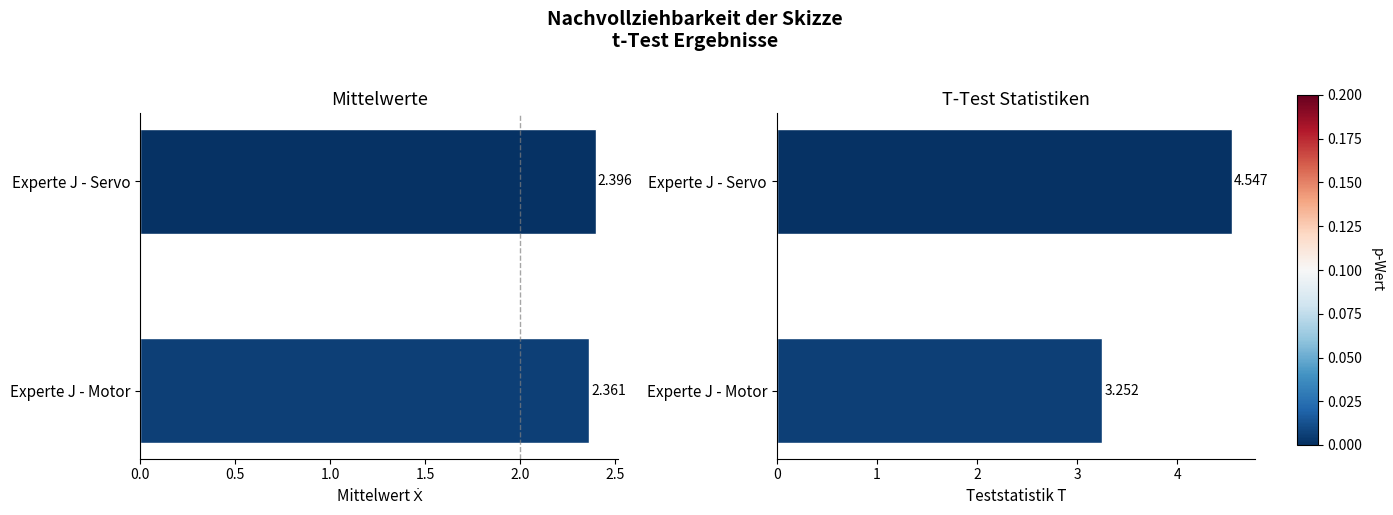

What is the total value across all series at Experte J - Motor?

5.6